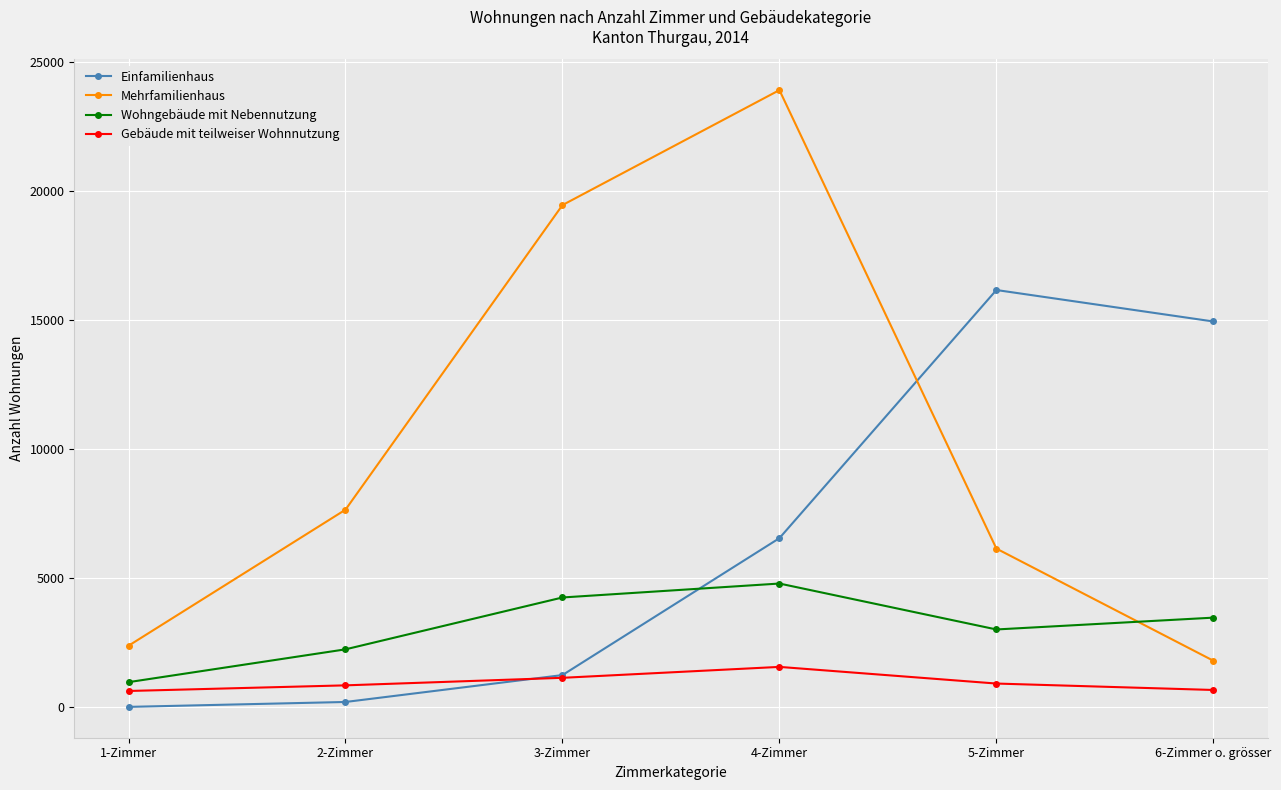

At which label is Einfamilienhaus closest to 8091?

4-Zimmer